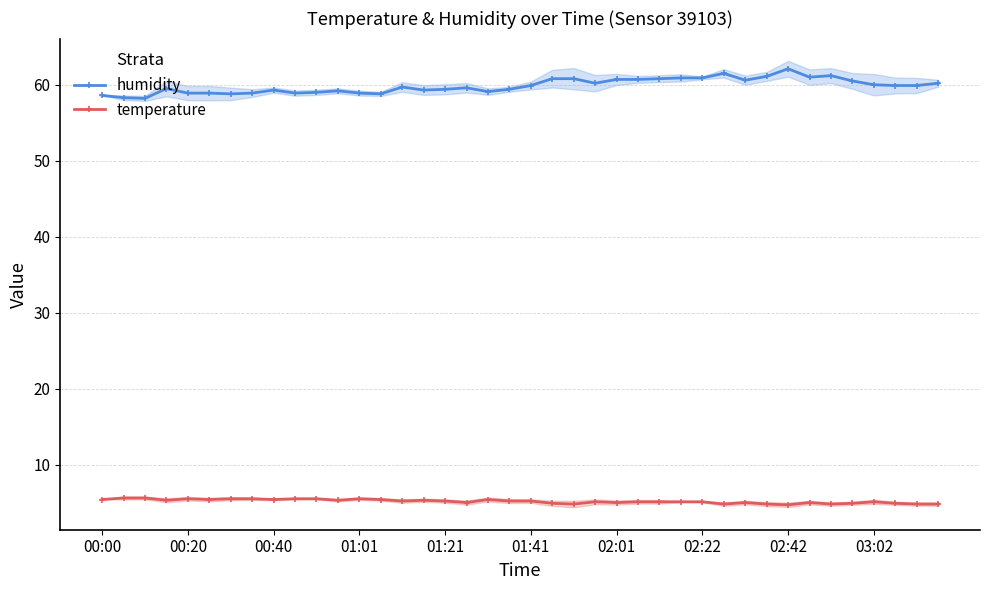

What is the average value of the temperature series?

5.2